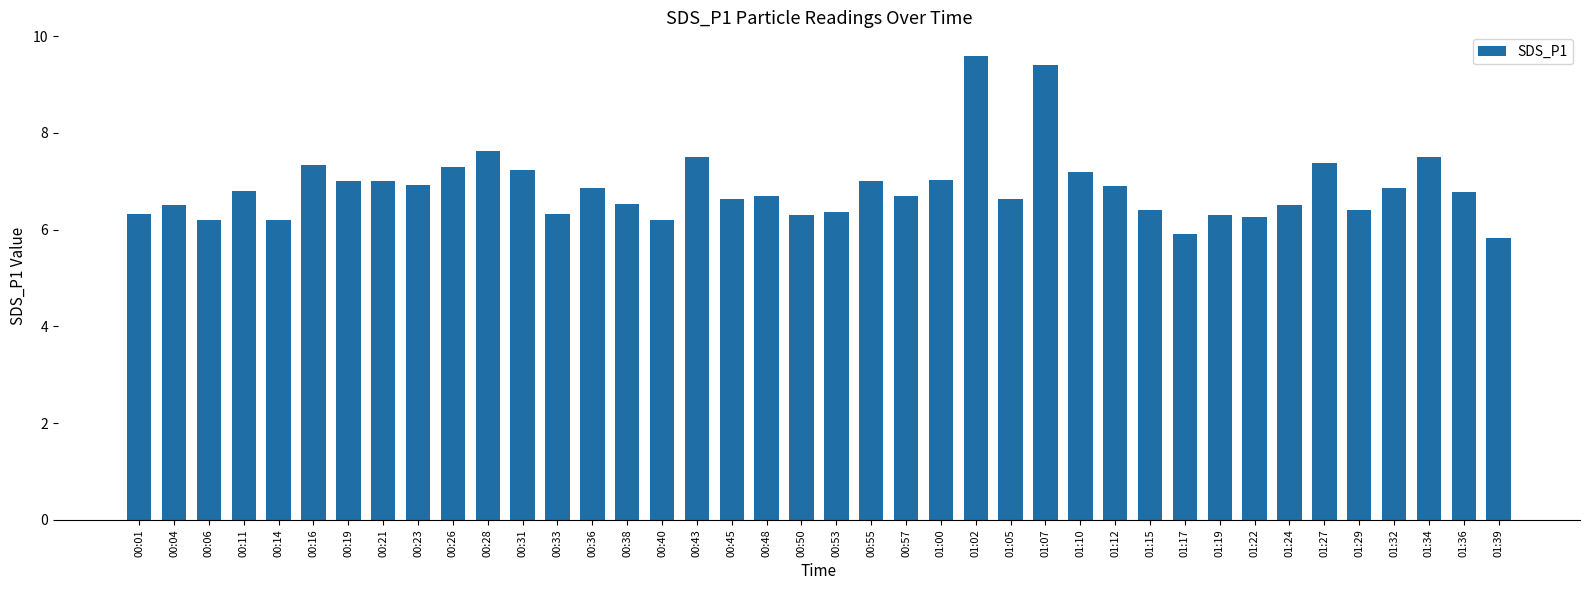

The chart shows a value of 4.1 at 00:31. True or false?

False